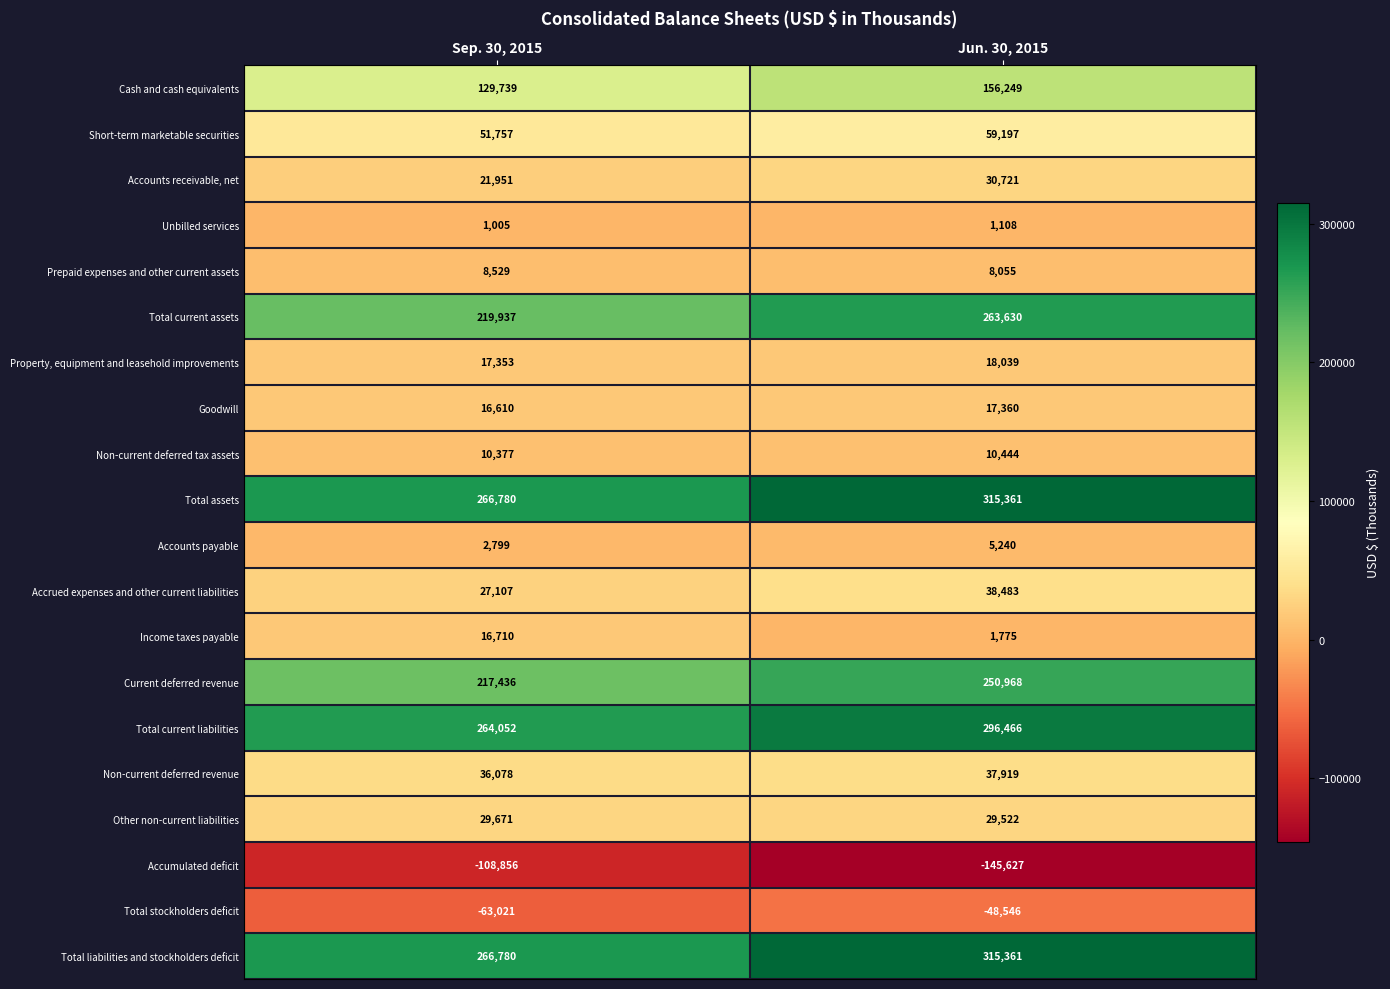

What is the total value across all series at Jun. 30, 2015?

1661725